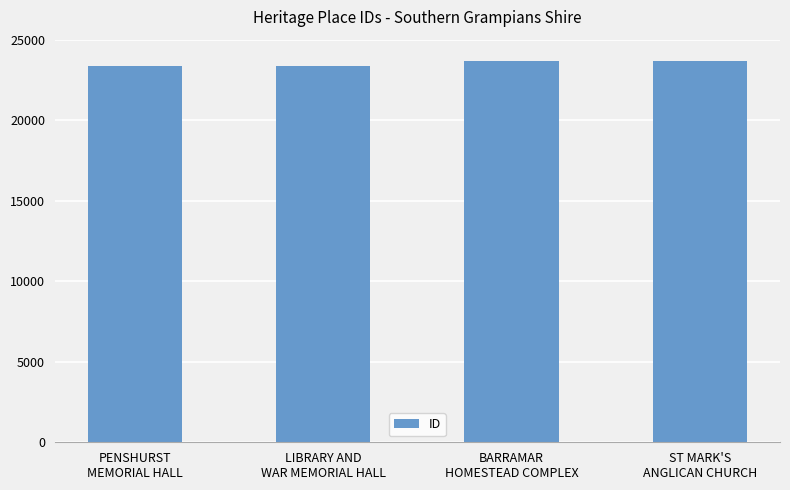

What is the average value?

23517